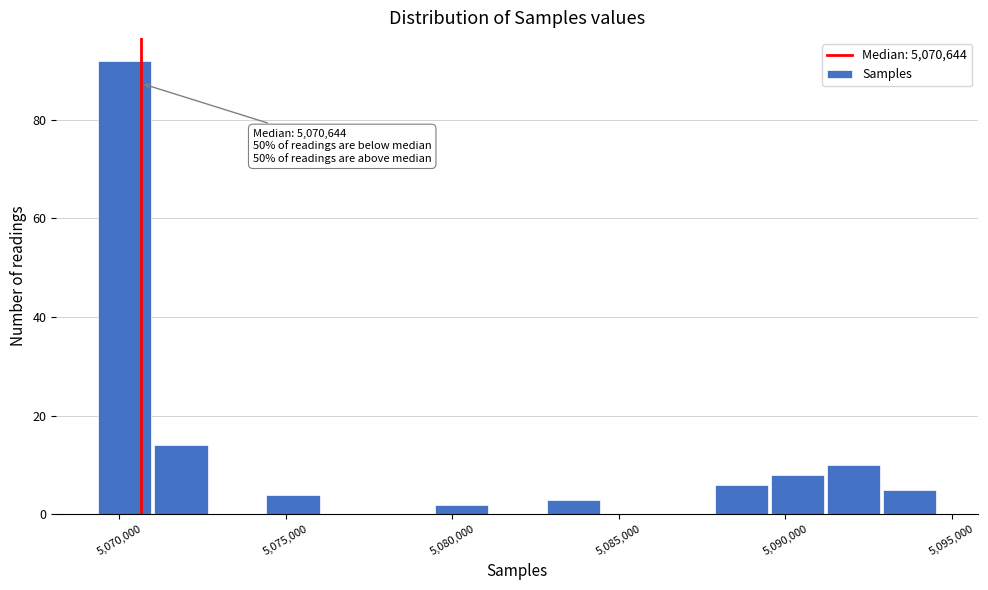

Read against the x-axis, roughly where is the centre of the tallest bar?

5070000